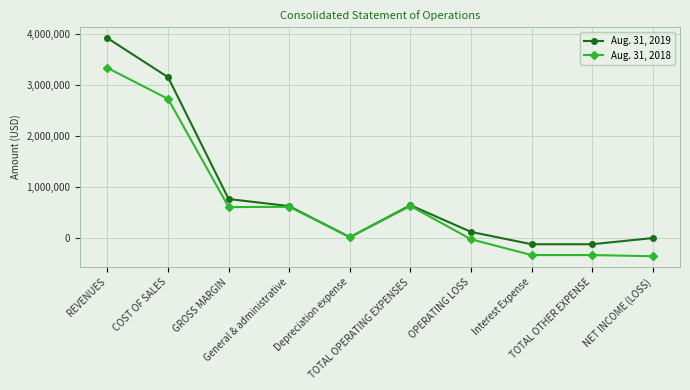

At how many categories does at least one series exceed 1670512?

2